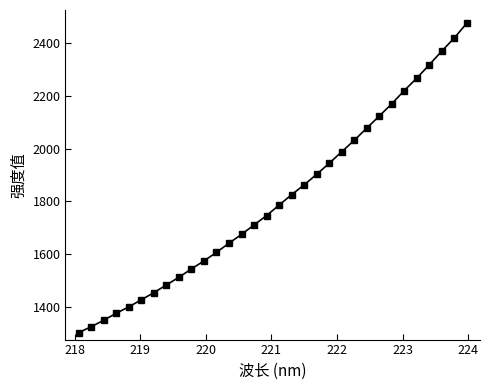

What is the difference between the second highest and minimum values?

1115.1